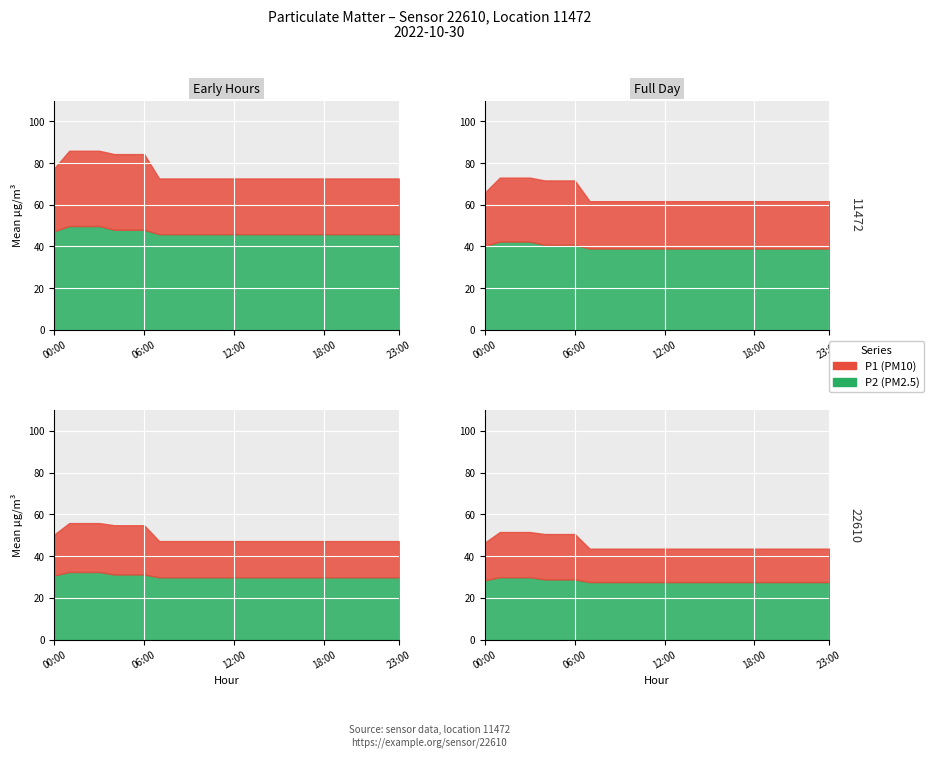

True or false: P2 has more than 2 points higher than both neighbors.

False